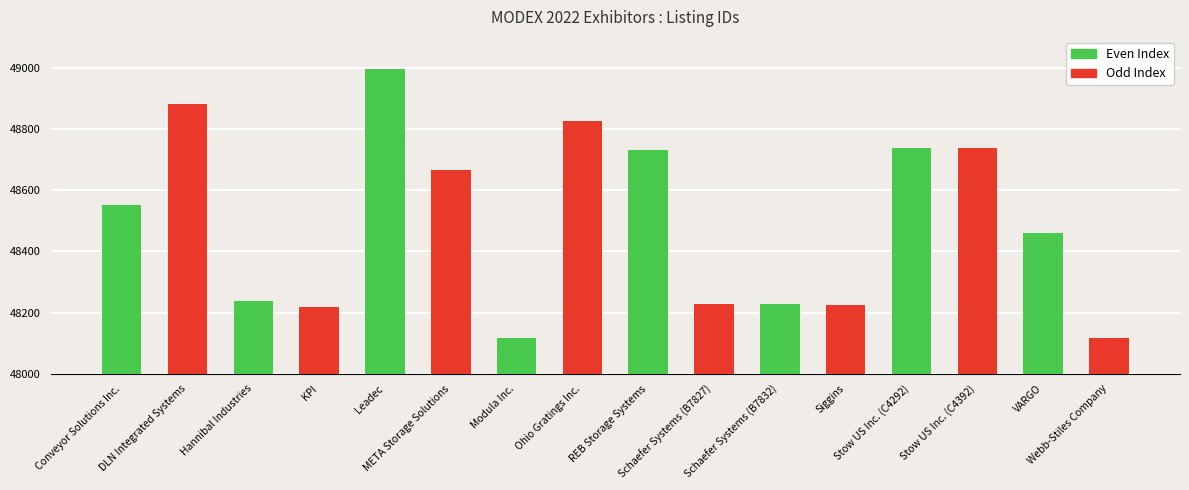

What is the label of the 9th bar from the left?

REB Storage Systems